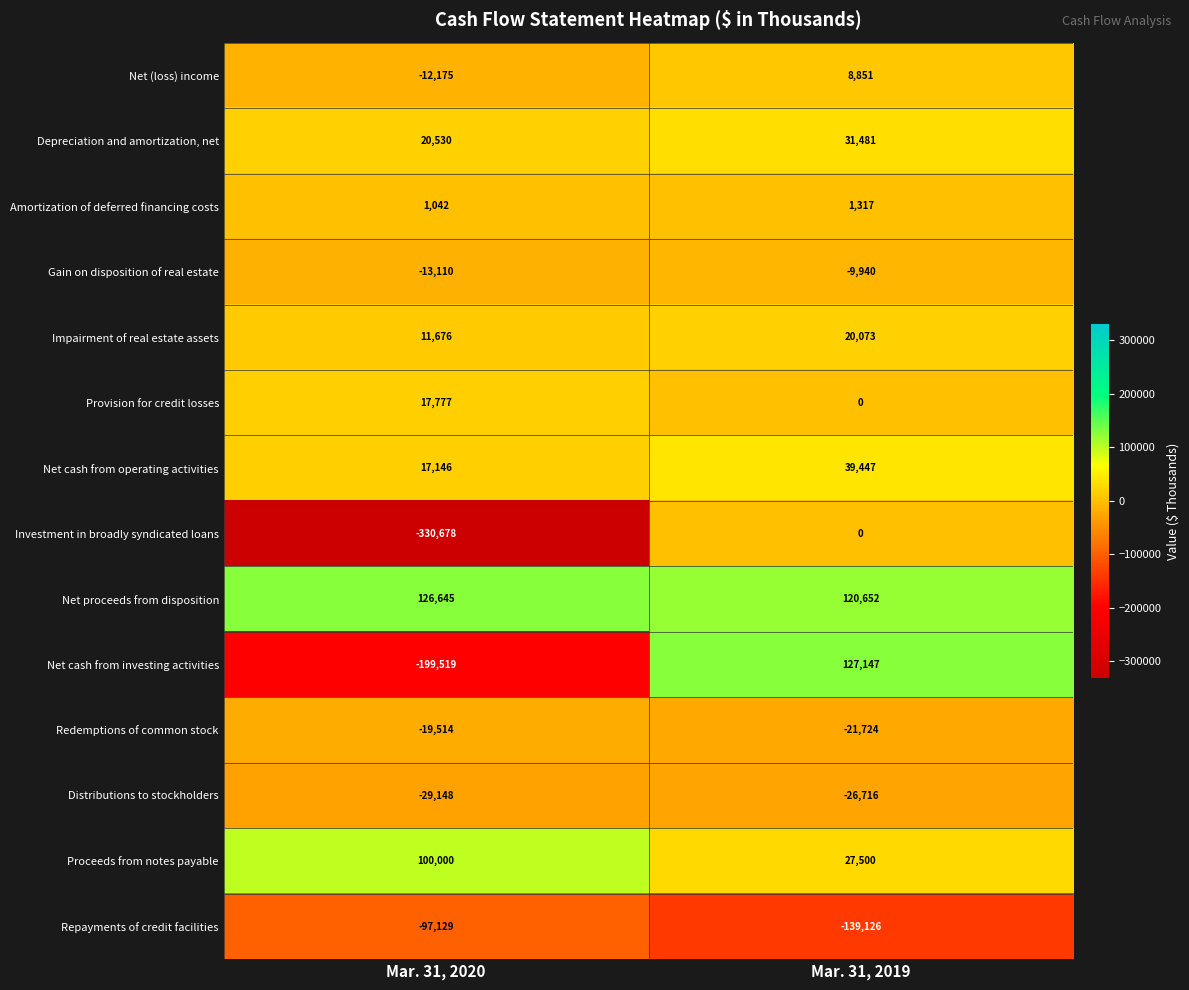

List the series in order of their peak value, lowest first.

Repayments of credit facilities, Distributions to stockholders, Redemptions of common stock, Gain on disposition of real estate, Investment in broadly syndicated loans, Amortization of deferred financing costs, Net (loss) income, Provision for credit losses, Impairment of real estate assets, Depreciation and amortization, net, Net cash from operating activities, Proceeds from notes payable, Net proceeds from disposition, Net cash from investing activities